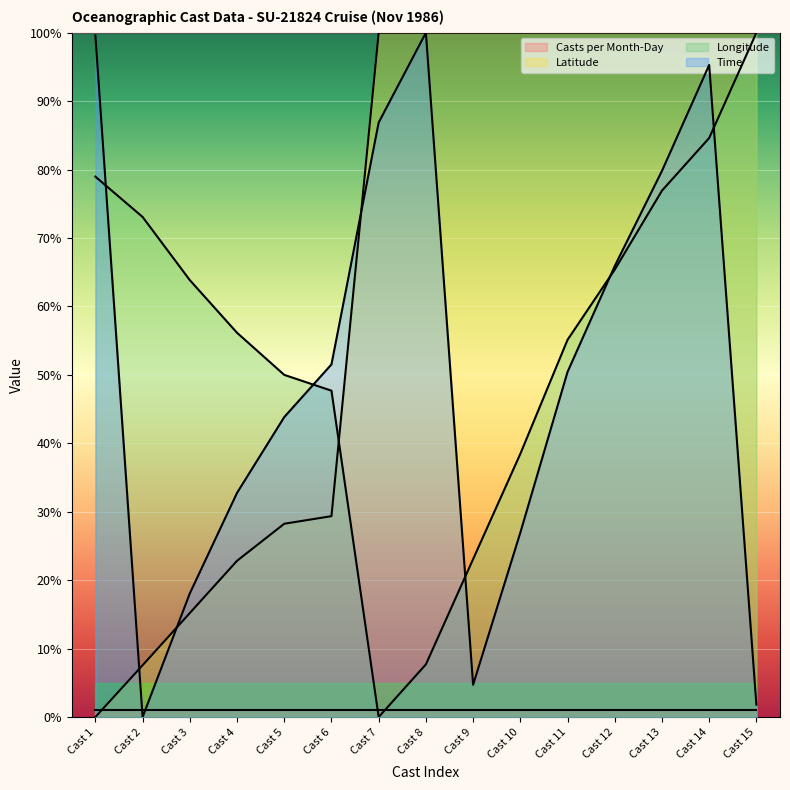

Which category has the lowest value in the Longitude series?

Cast 7